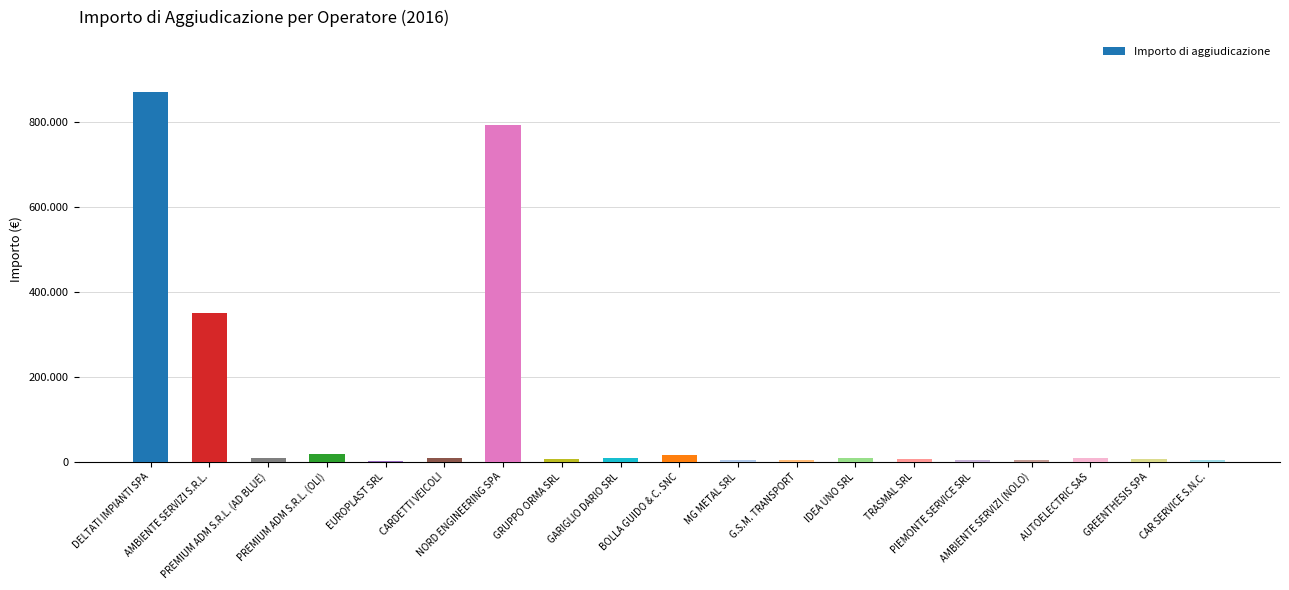

What value does the data have at EUROPLAST SRL?

2000.0